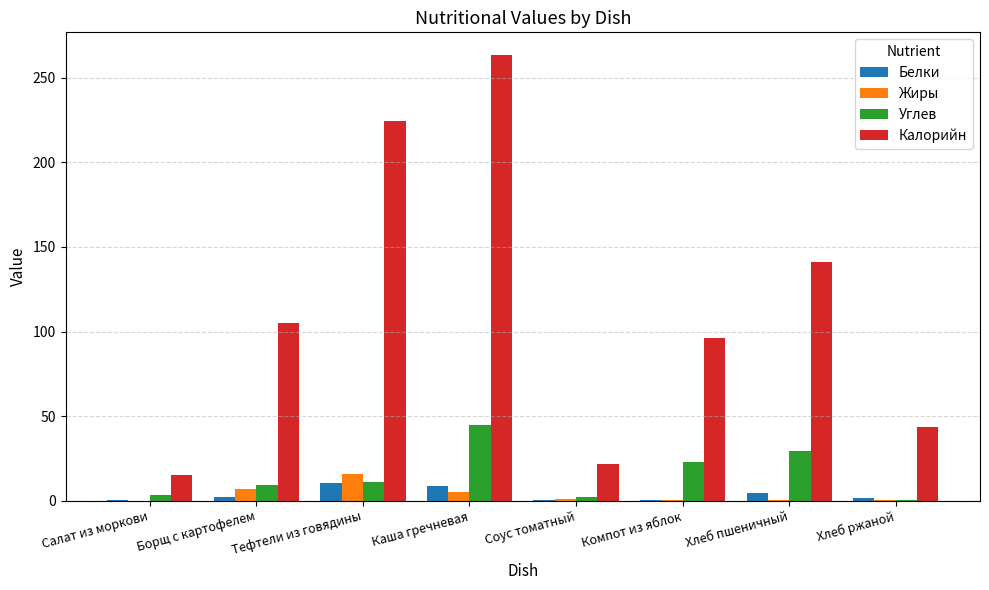

What is the total value across all series at Хлеб пшеничный?

175.8